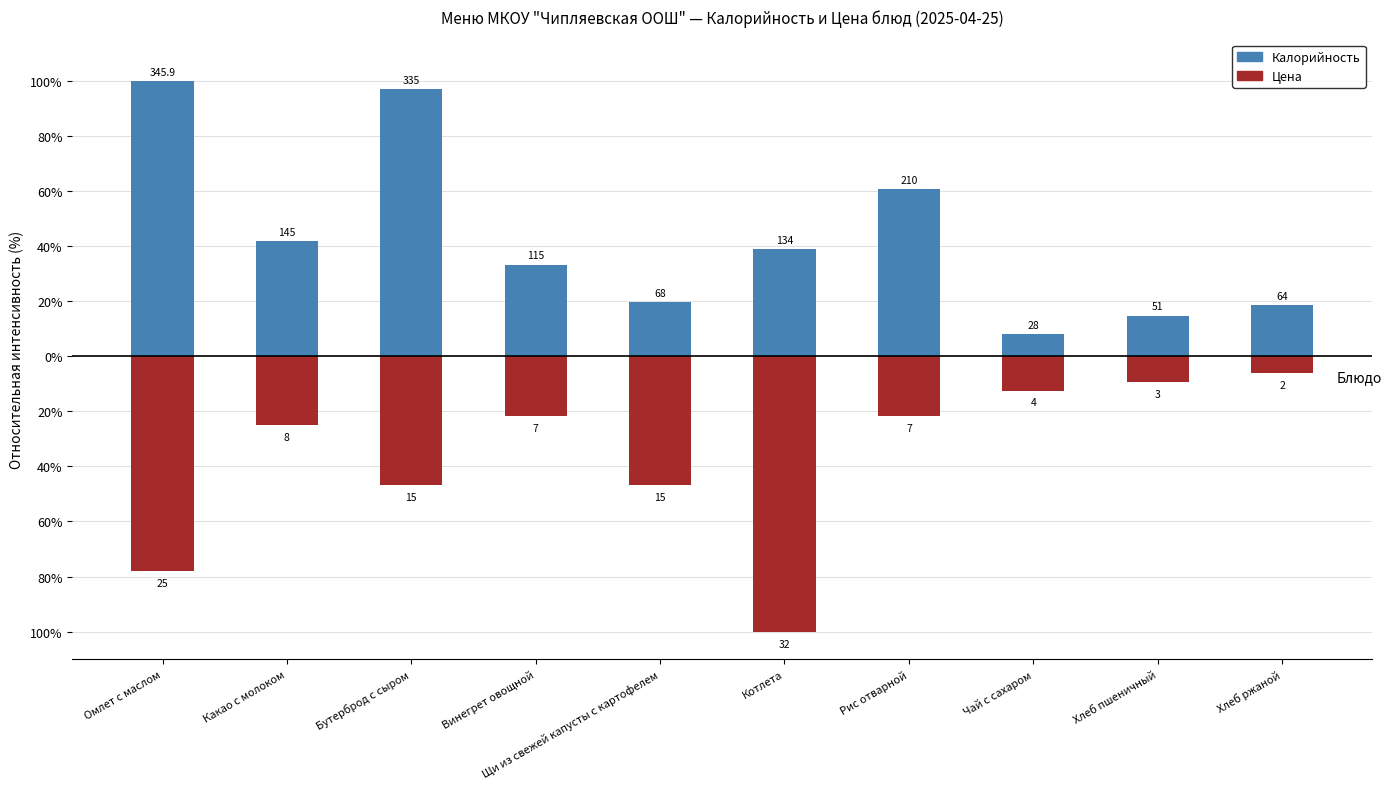

Which has a higher value, Бутерброд с сыром or Хлеб ржаной?

Бутерброд с сыром